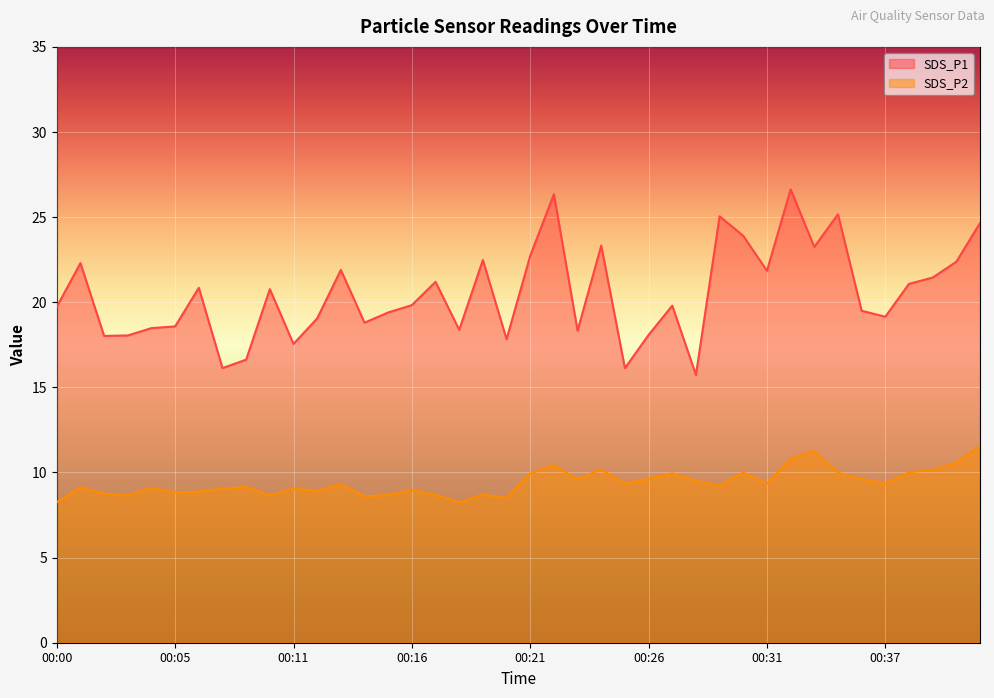

How many values in the SDS_P1 series exceed 19?

26